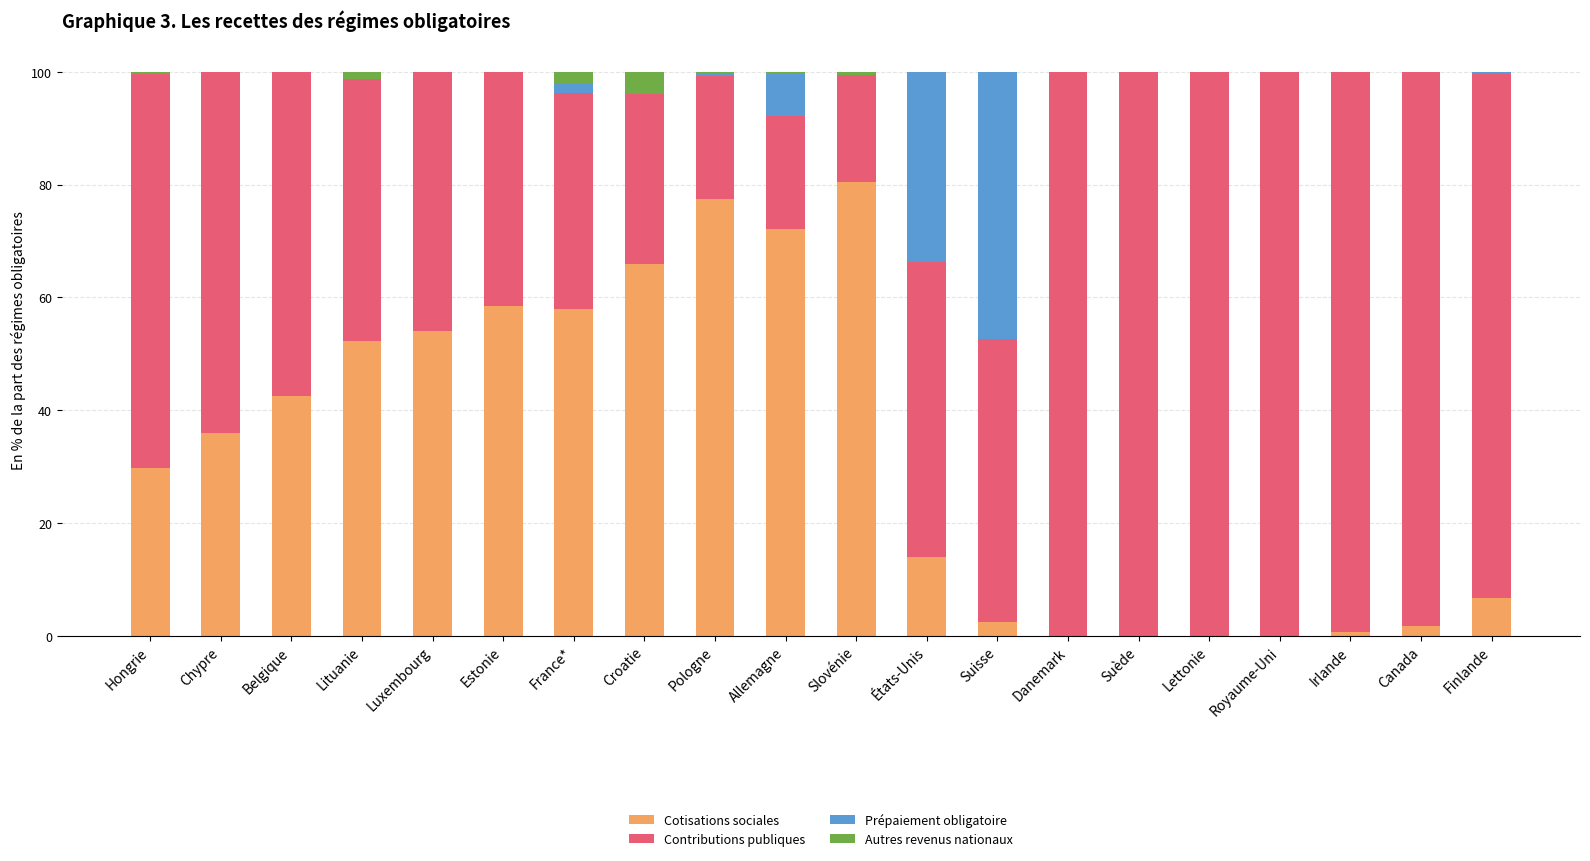

Are the bars horizontal?

No